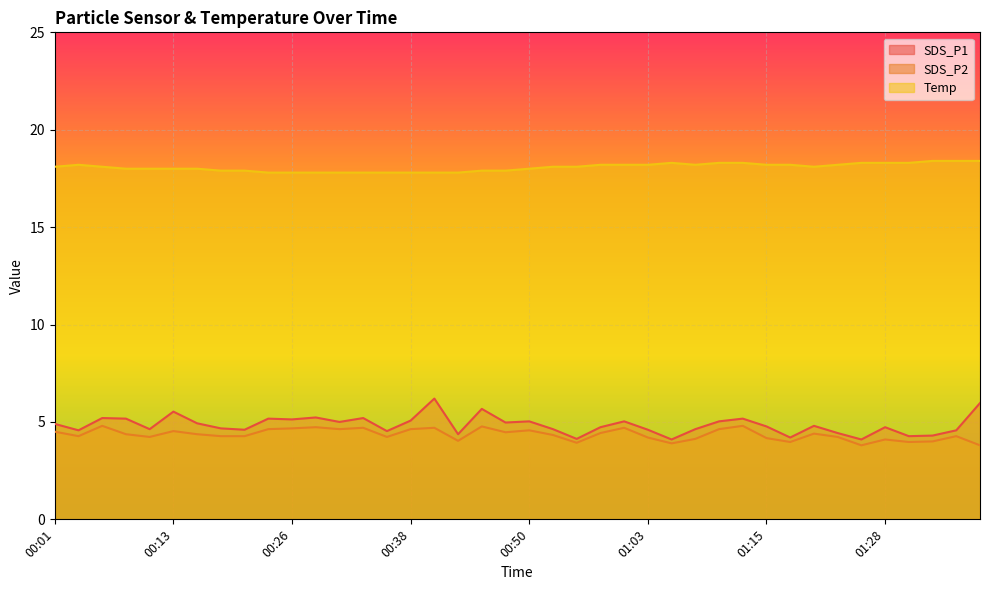

Which series has the largest total across all categories?

Temp